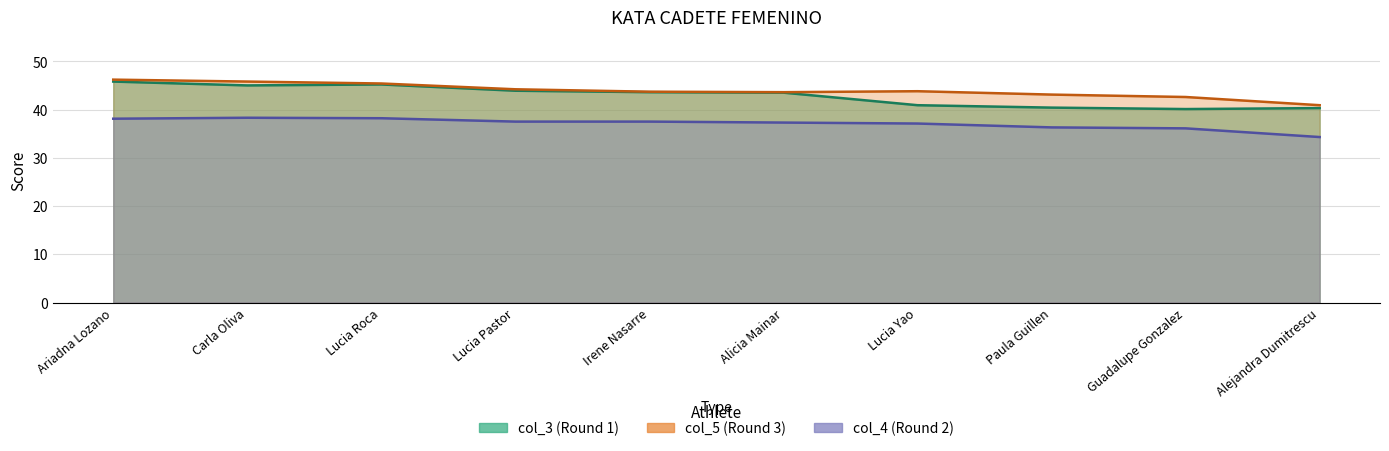

True or false: col_5 and col_4 cross at least once.

False